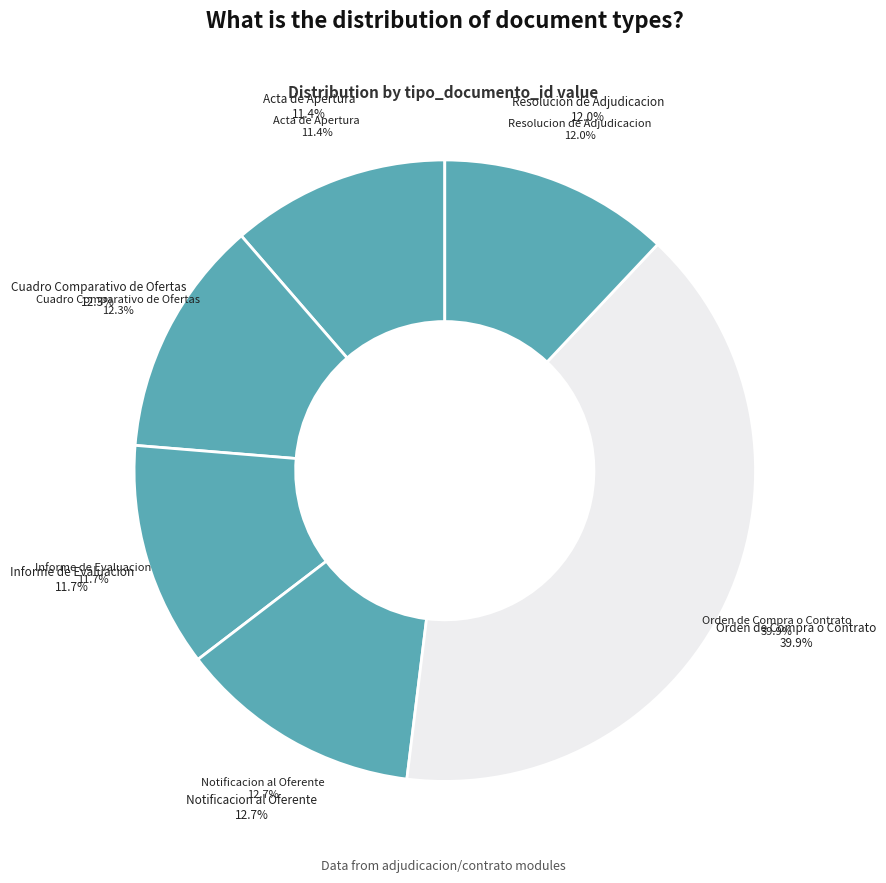

To the nearest percent, what is the average slice percentage?

17%